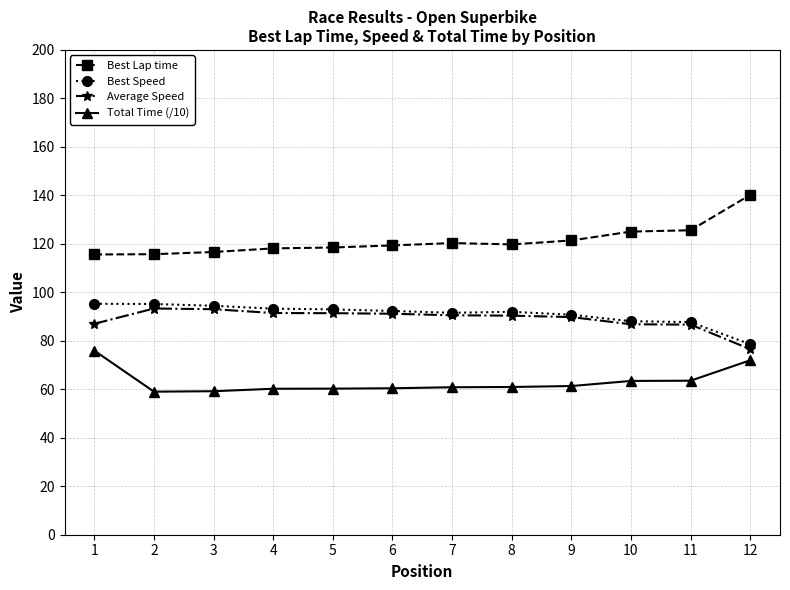

Which category has the highest value across all series?

12